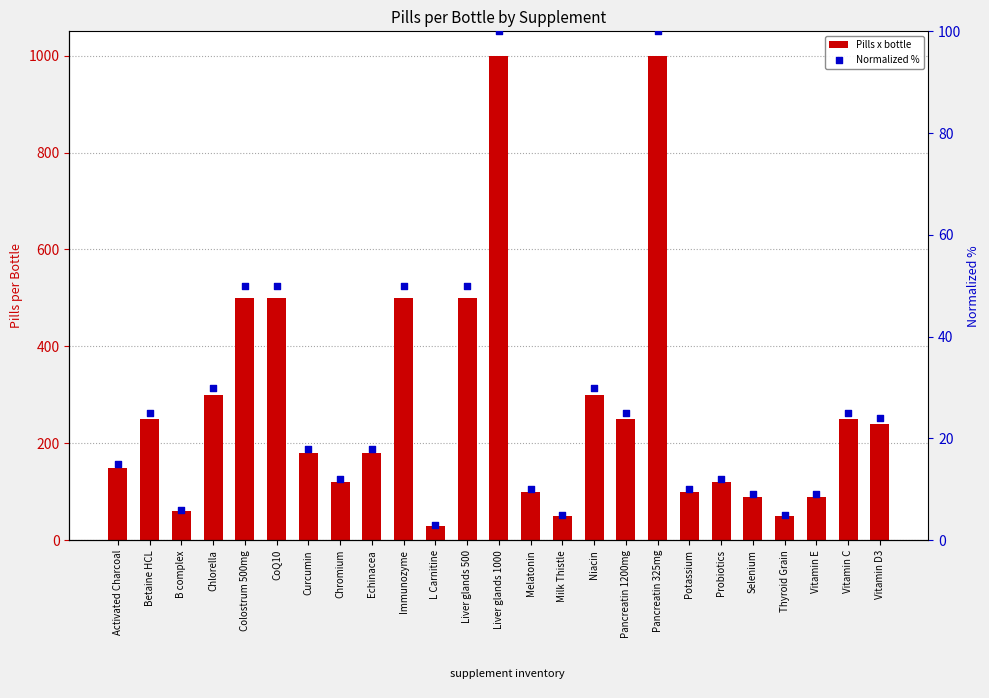

Which series contains the lowest Y value?

Normalized %